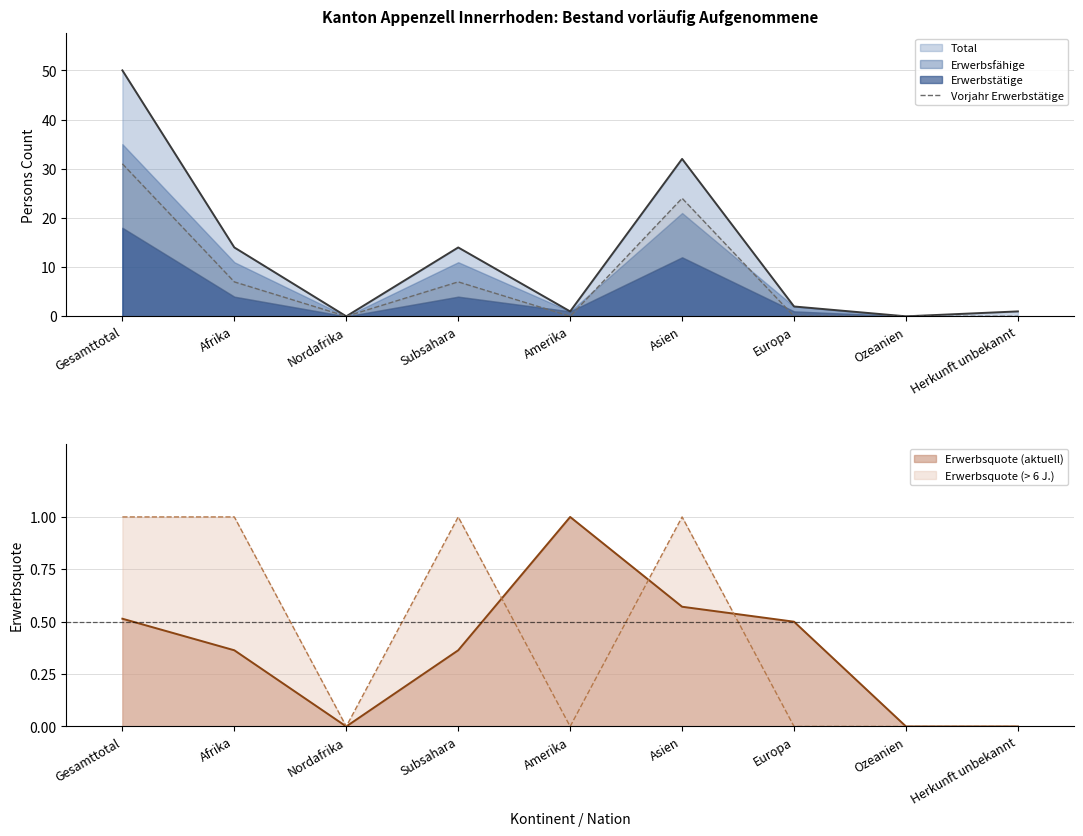

What is the approximate value at Afrika?

7